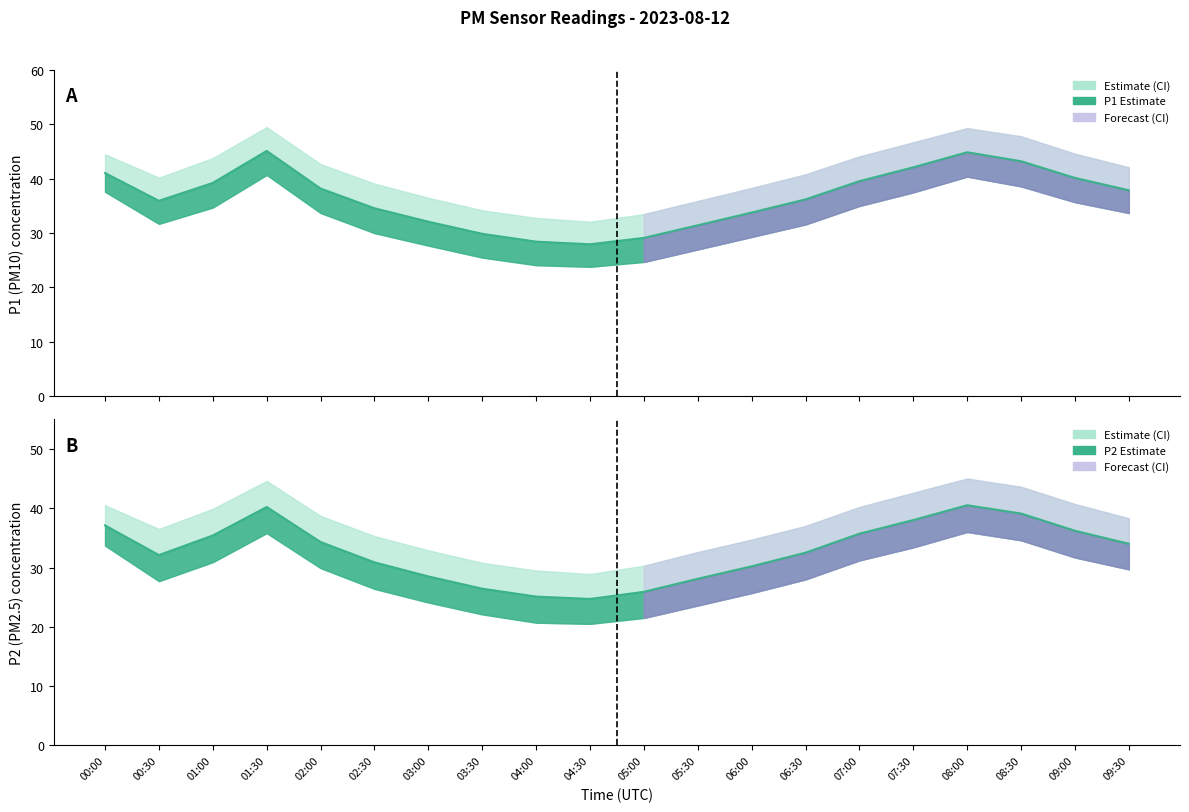

List the series in order of their peak value, lowest first.

P2_lower, P2, P1_lower, P2_upper, P1, P1_upper